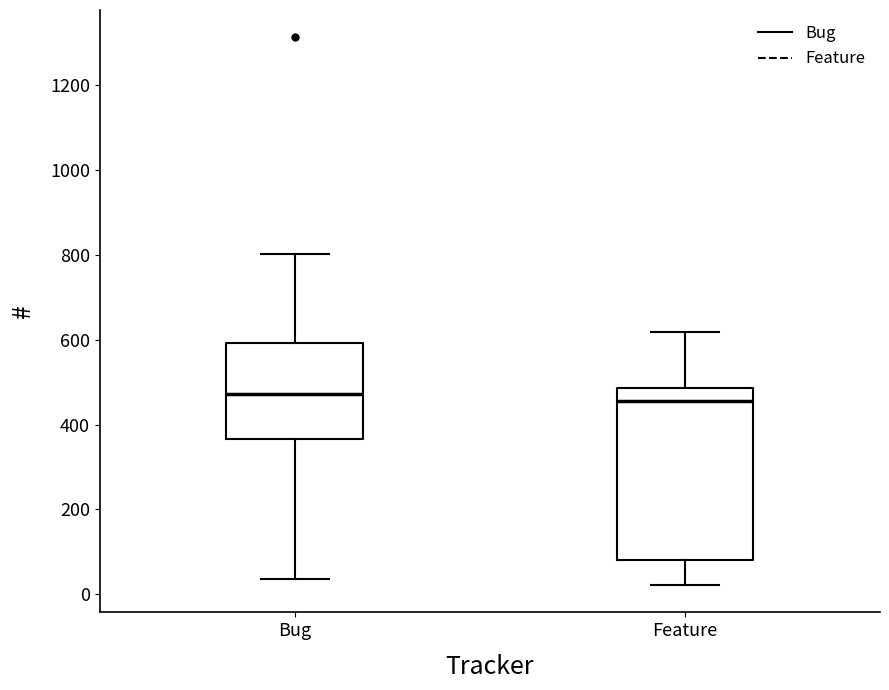

Reading left to right, transcribe this box plot: for each box, give where its median line is, the range the box spans, and where its two whiskers end, as read against the y-axis. The values are not printed on the chart, so give them approximately, as read against the axis.

Bug: median 480, box 360 to 600, whiskers 40 to 800
Feature: median 460, box 80 to 480, whiskers 20 to 620